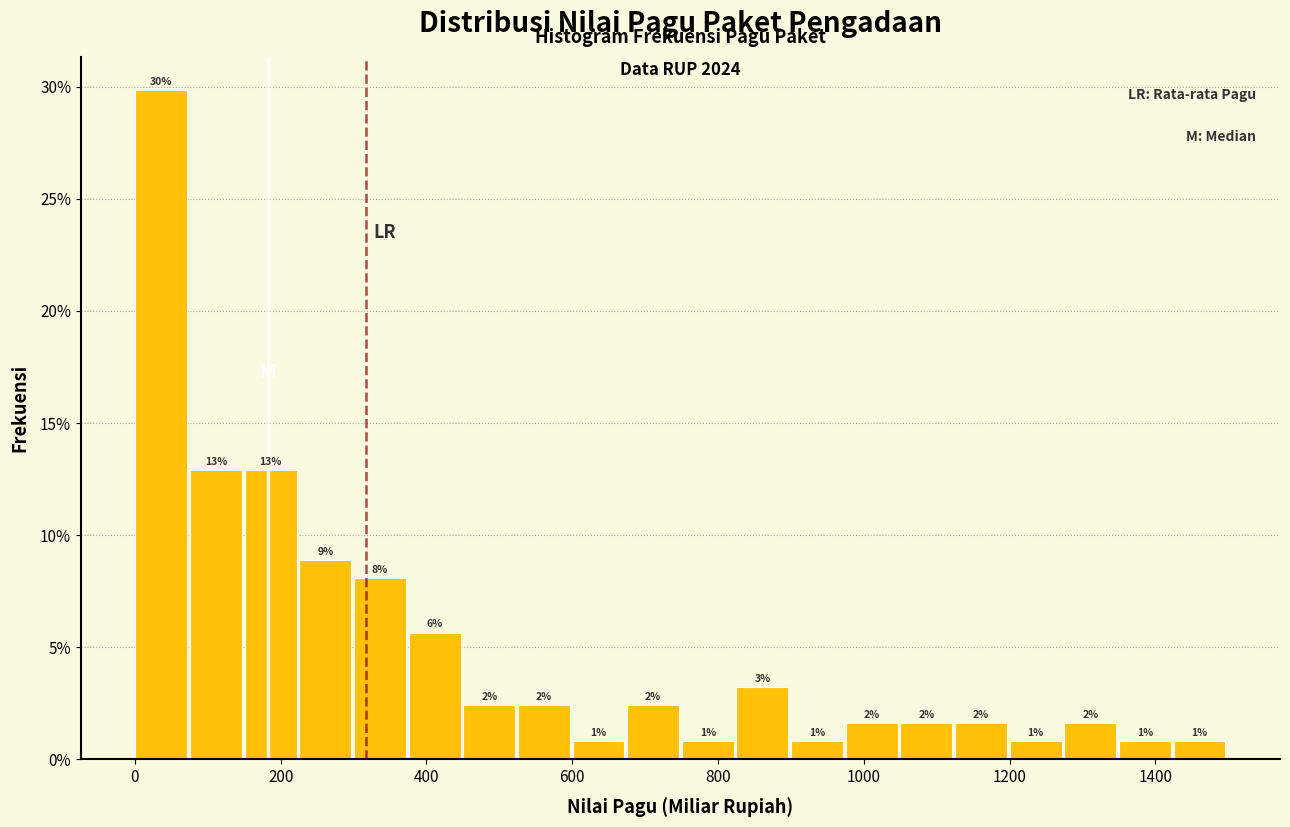

Around what value on the x-axis is the tallest bar? Give the approximate position of its centre, as read against the axis.

40